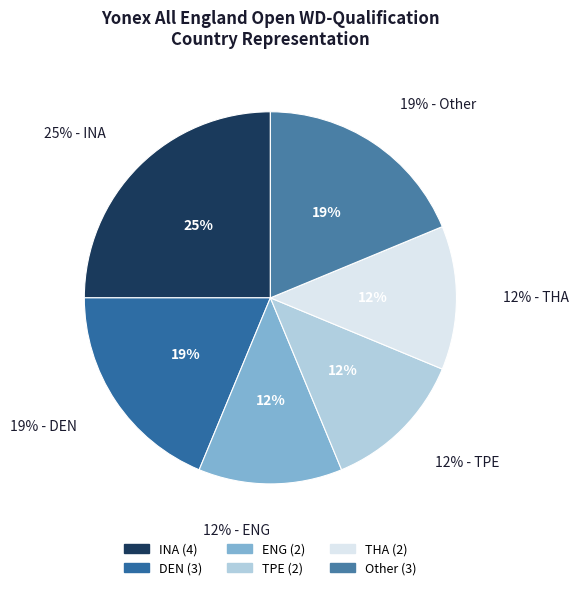

What percentage is the INA slice, to the nearest percent?

25%